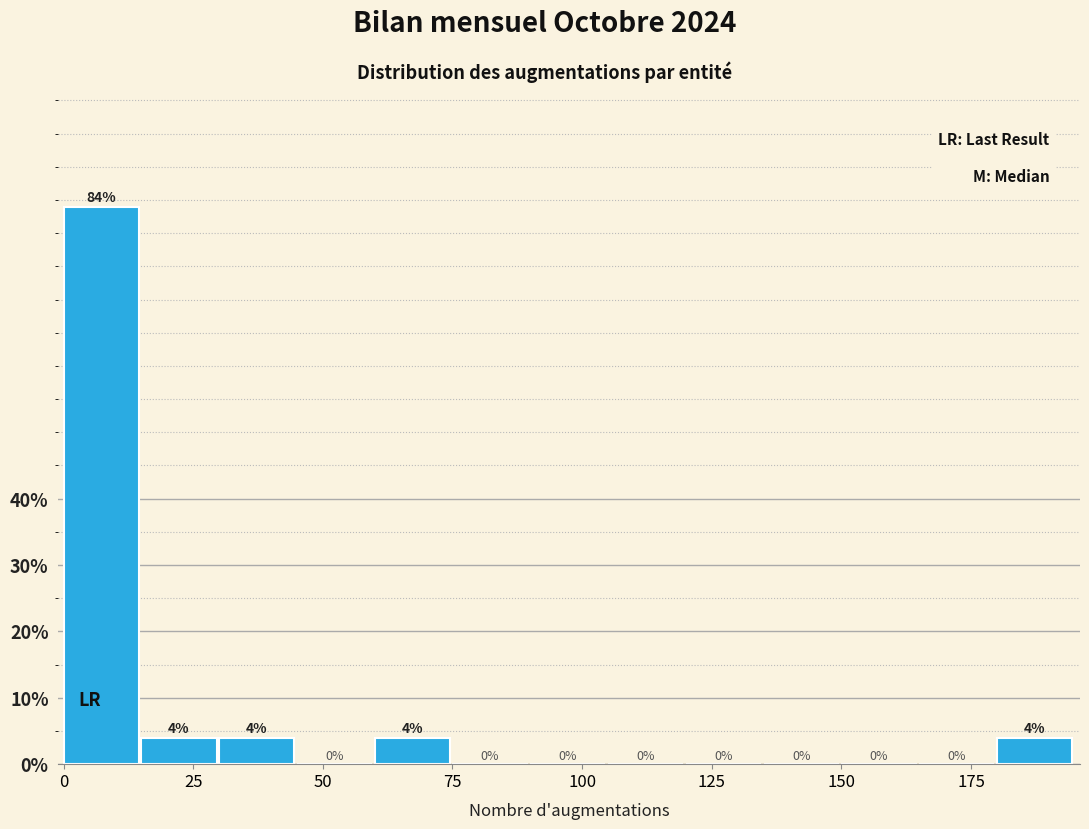

Around what value on the x-axis is the tallest bar? Give the approximate position of its centre, as read against the axis.

5